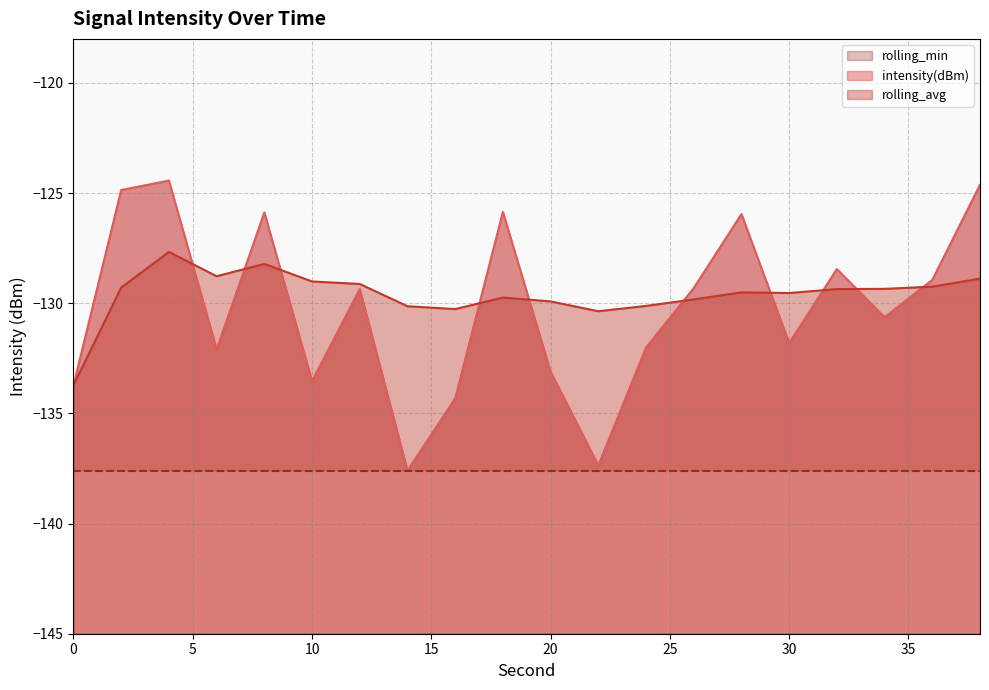

Between 22 and 32, which is larger?

32